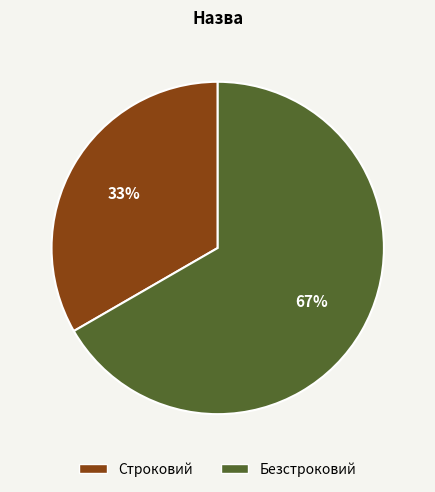

Count the number of slices in the pie.

2